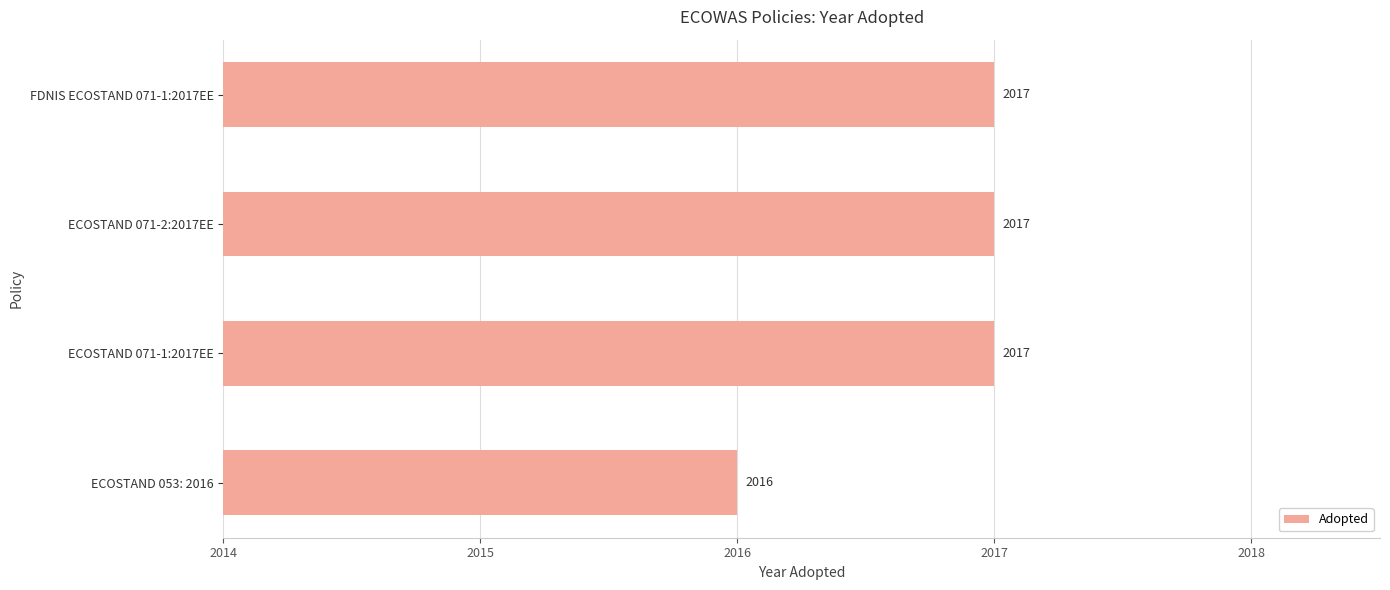

What is the minimum value shown in the chart?

2016